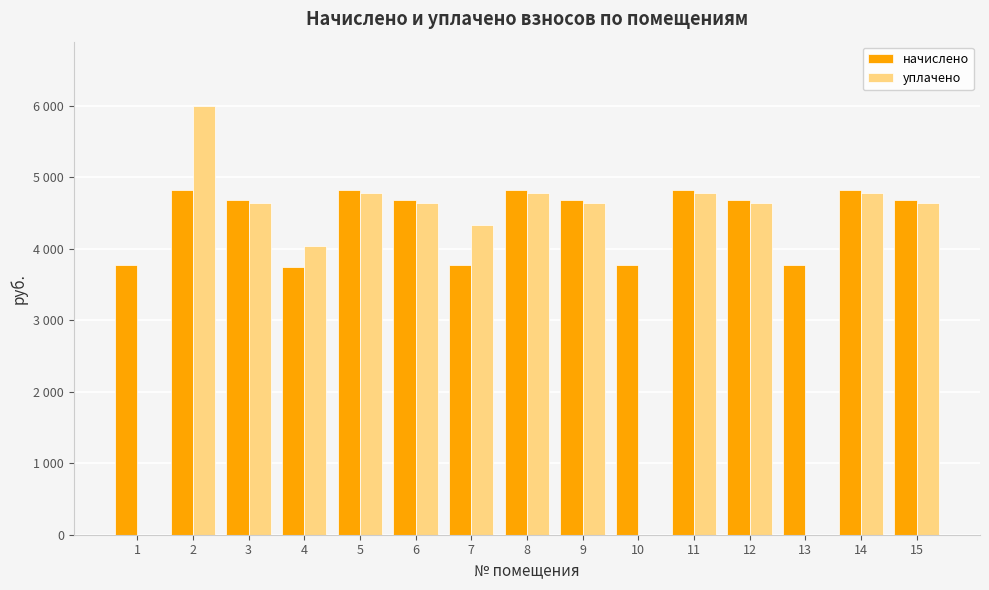

Rank the categories by уплачено value from highest to lowest.

2, 5, 8, 11, 14, 3, 6, 15, 12, 9, 7, 4, 1, 10, 13